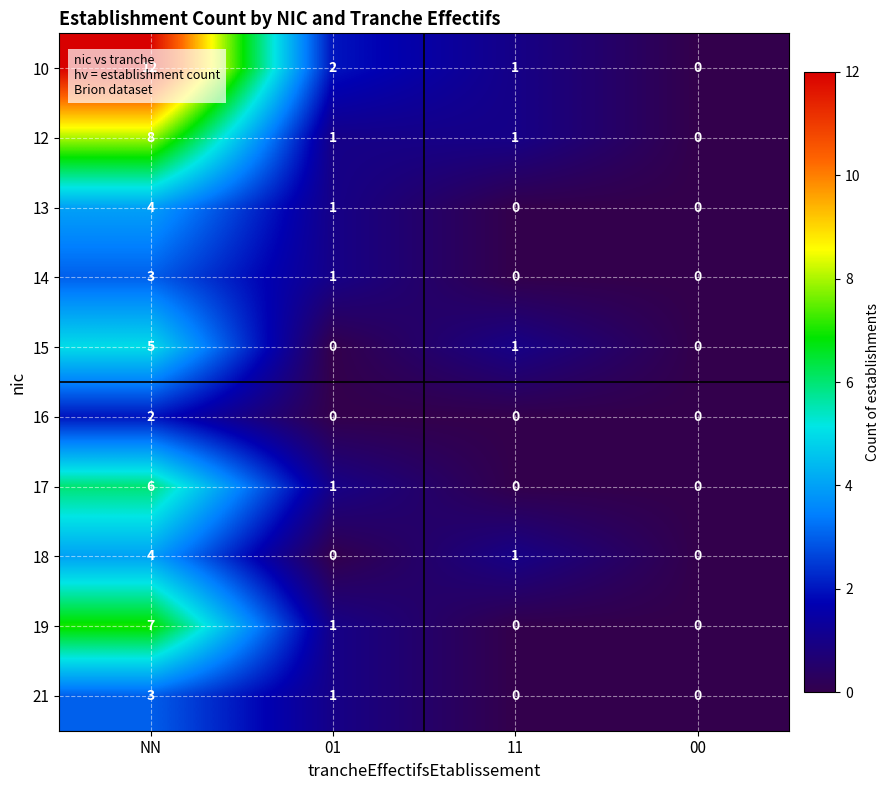

What is the highest value of the 21 series?

3